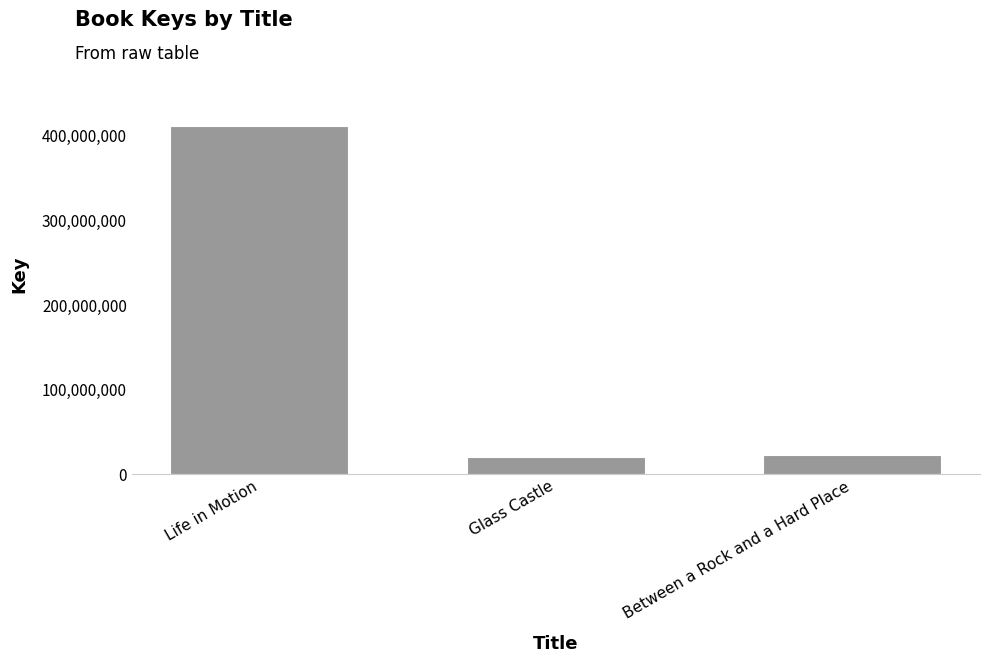

Reading right to left, list all the values displayed in this chart.

22482593	19723808	411537825